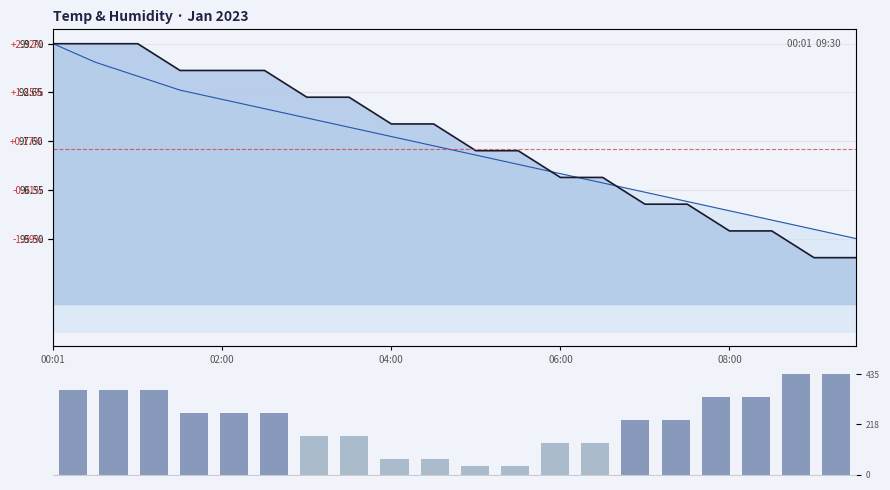

What is the average value of the Temp deviation series?

235.0